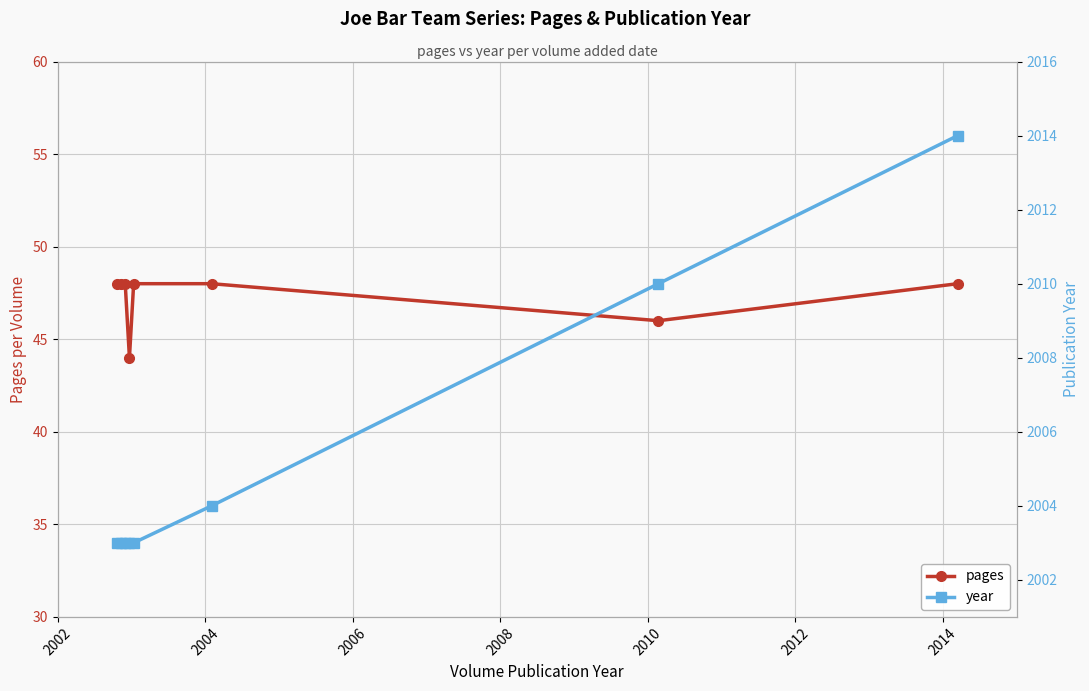

Which series has the largest total across all categories?

year